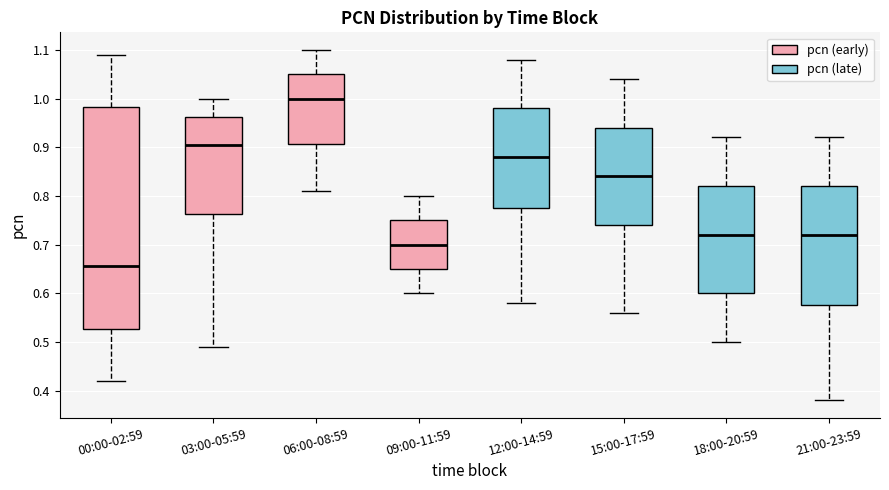

Comparing the boxes themselves (not the whiskers), which one is the tallest?

00:00-02:59